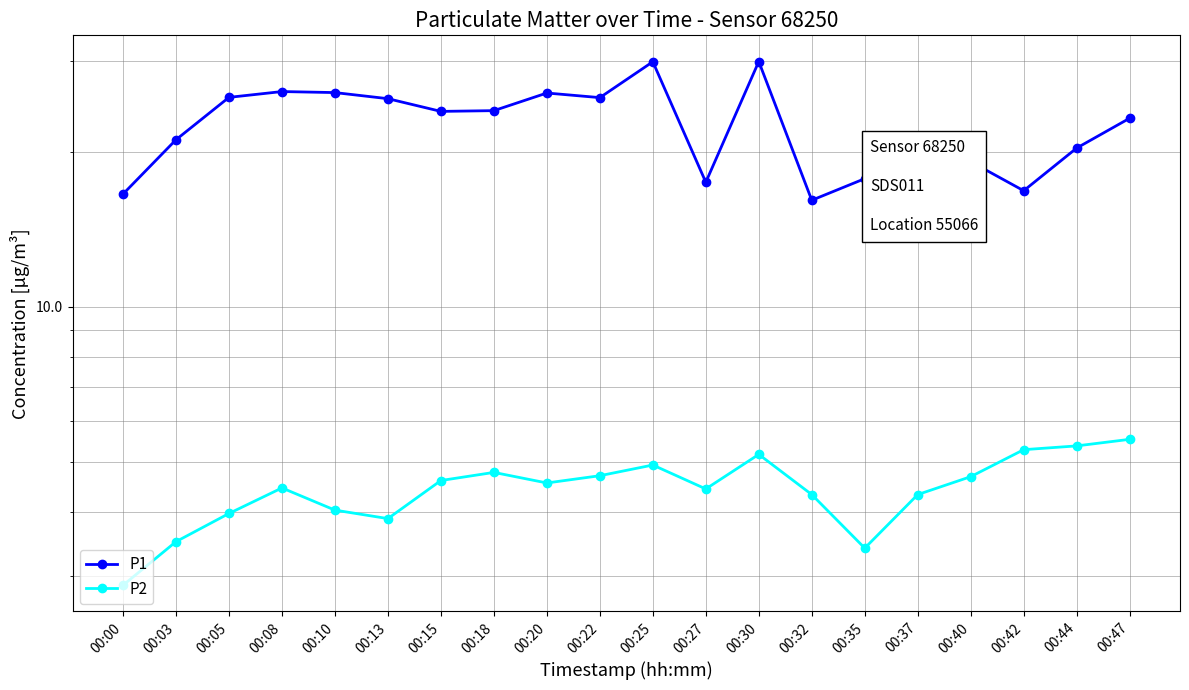

What is the smallest value displayed?

2.9